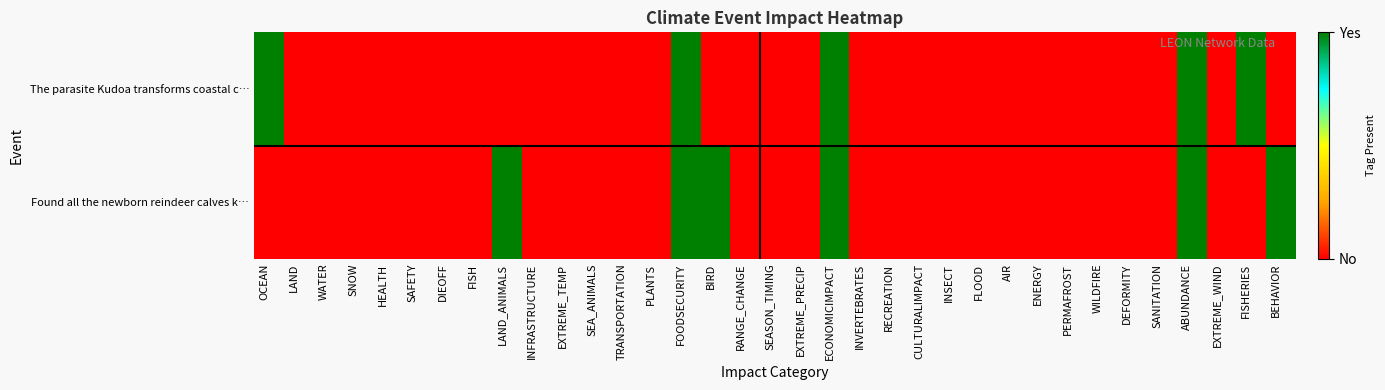

List the series in order of their overall mean, lowest first.

The parasite Kudoa transforms coastal c…, Found all the newborn reindeer calves k…